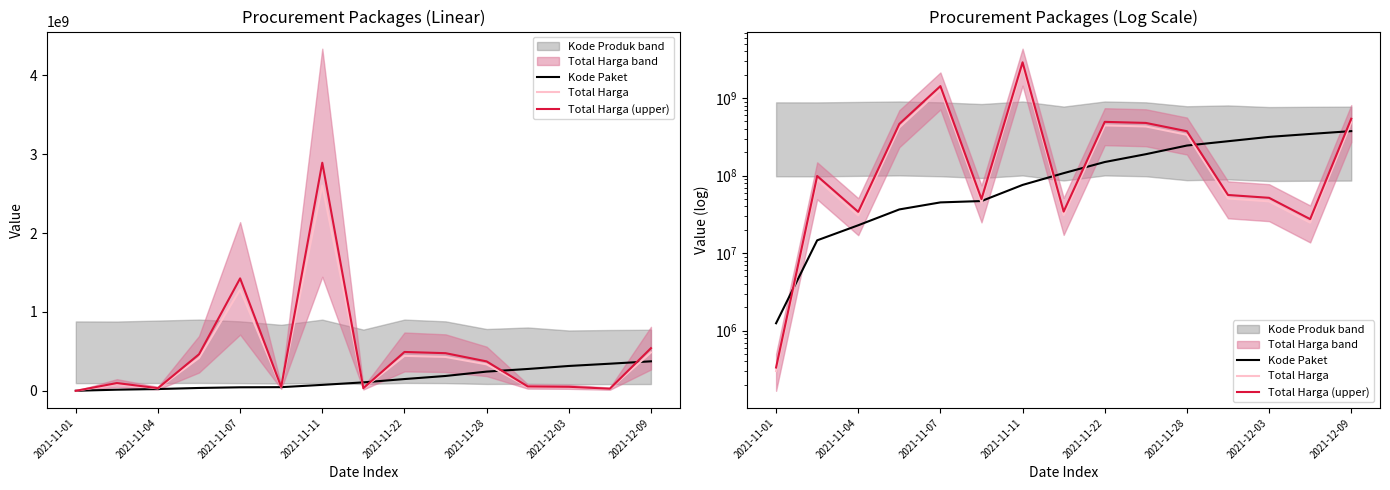

What is the greatest value displayed?

2892122000.0